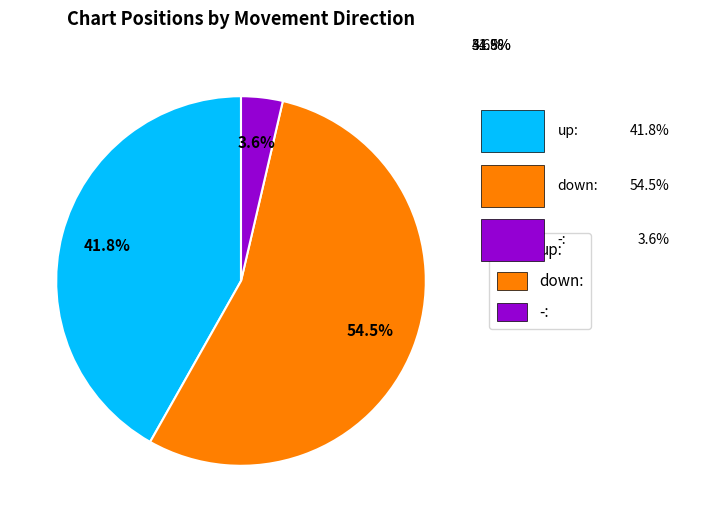

What percentage is the up slice, to the nearest percent?

42%